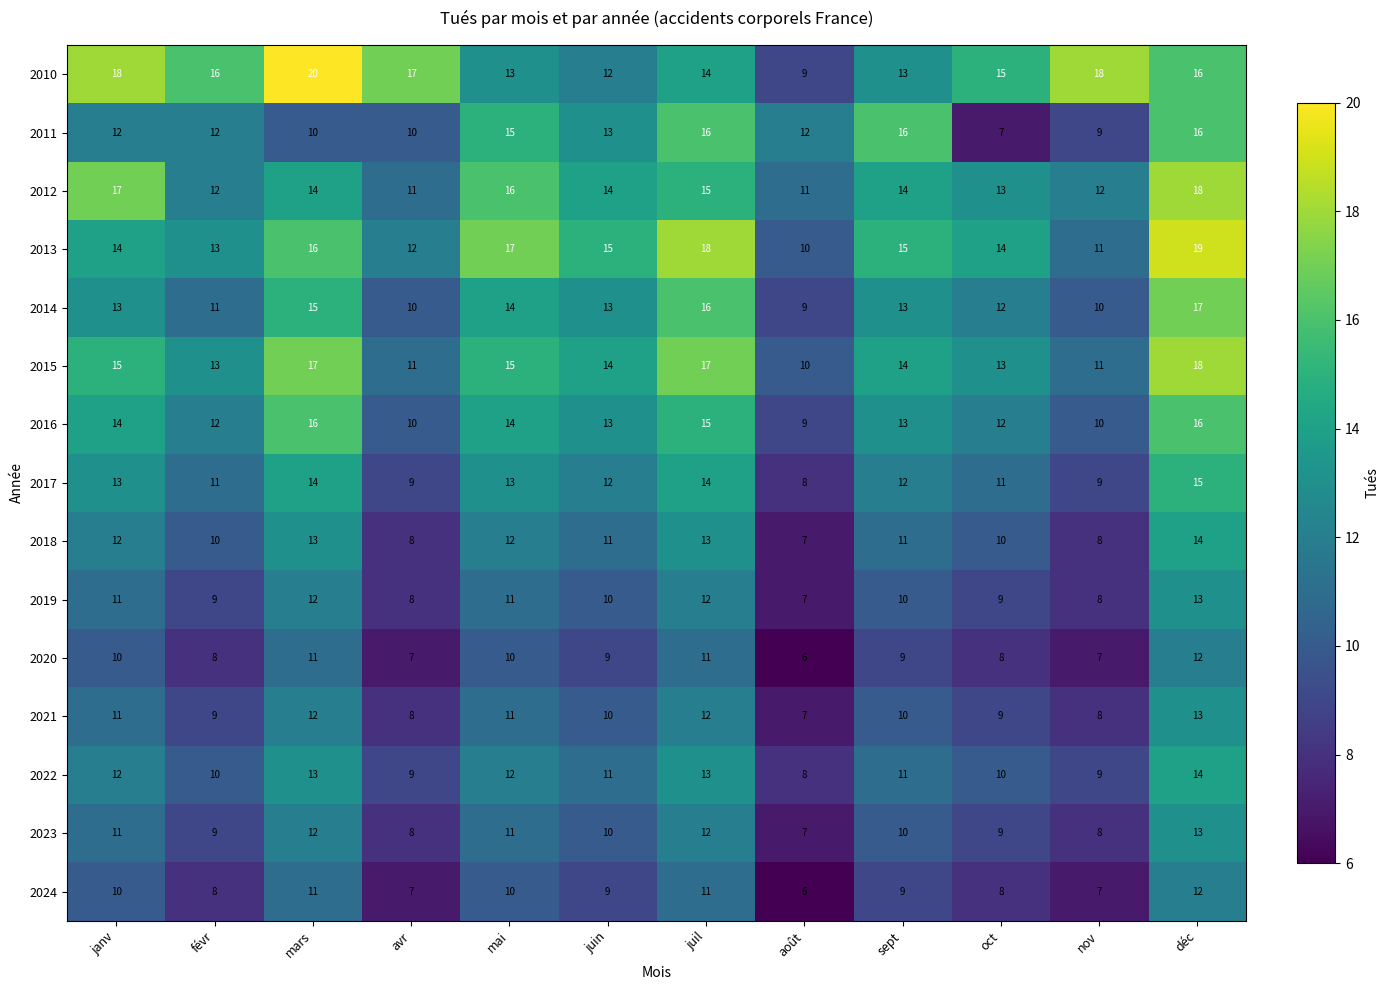

The value of 2013 at juil is 26. True or false?

False